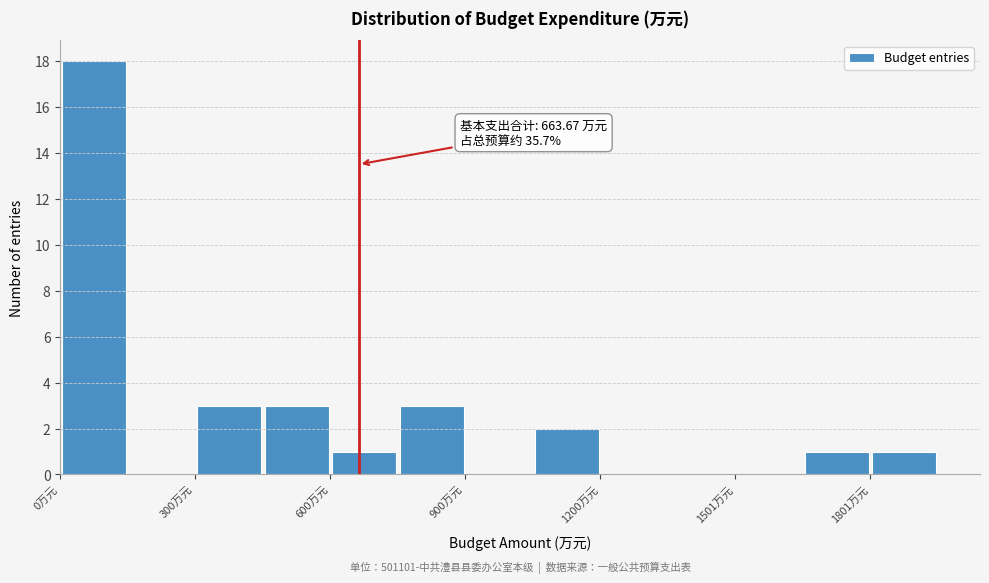

Around what value on the x-axis is the tallest bar? Give the approximate position of its centre, as read against the axis.

100